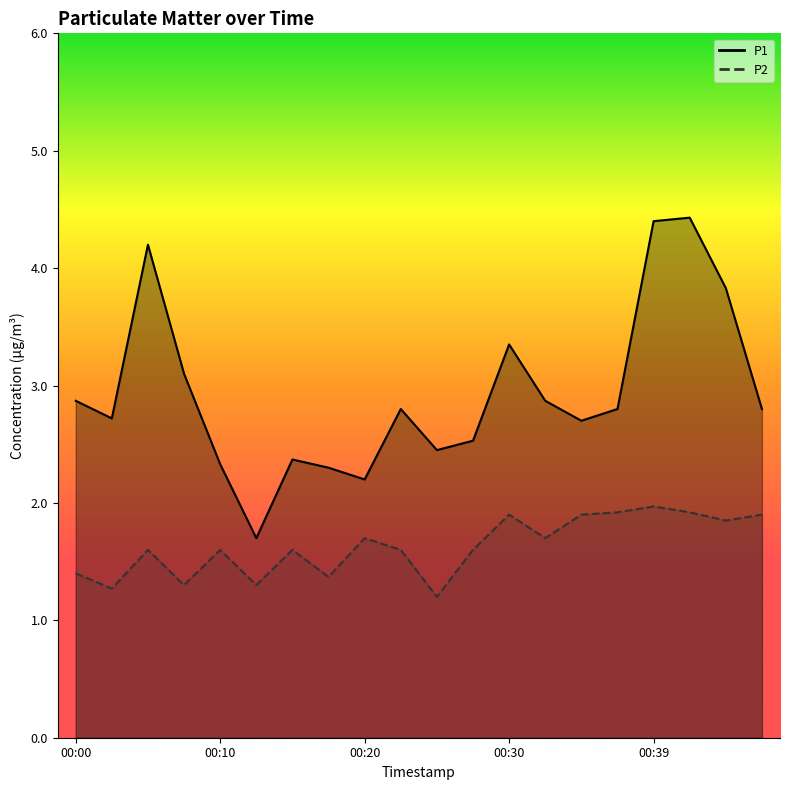

Which series has the largest total across all categories?

P1 line